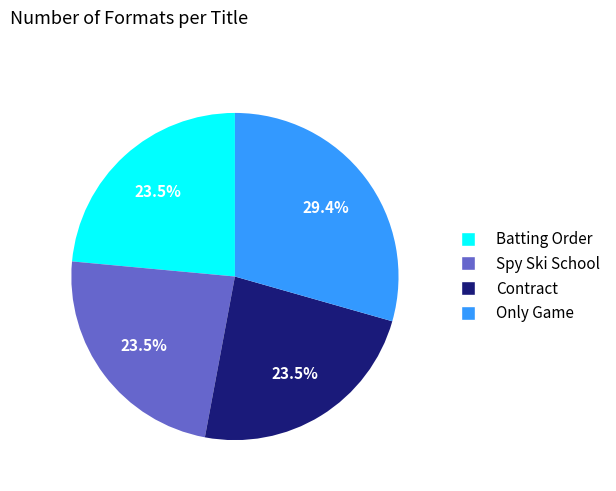

Which has a higher value, Spy Ski School or Only Game?

Only Game